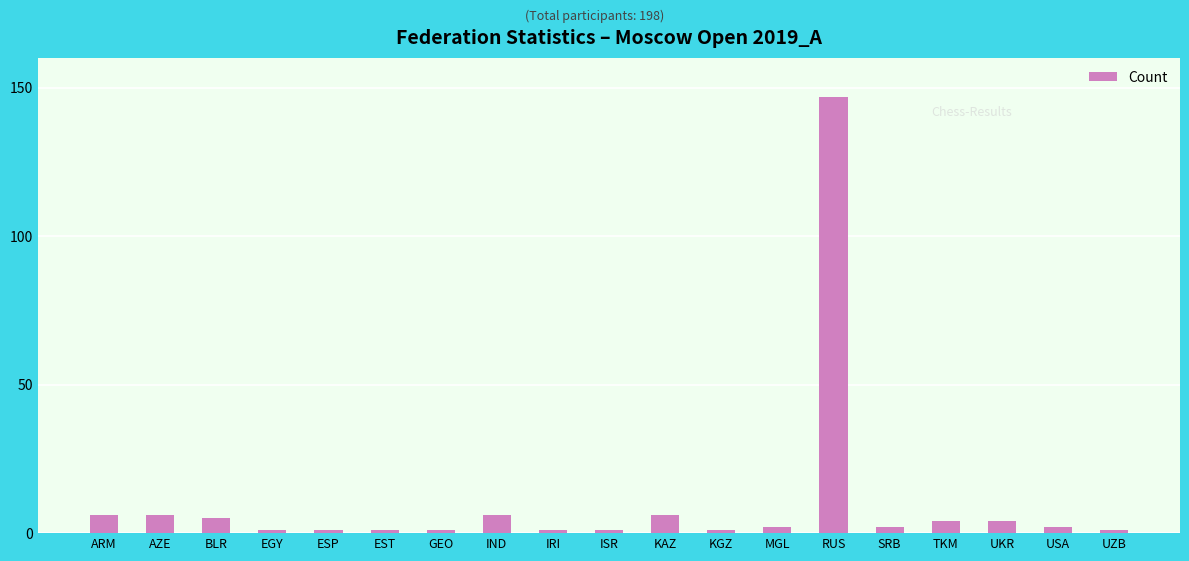

How many series are shown in this chart?

1